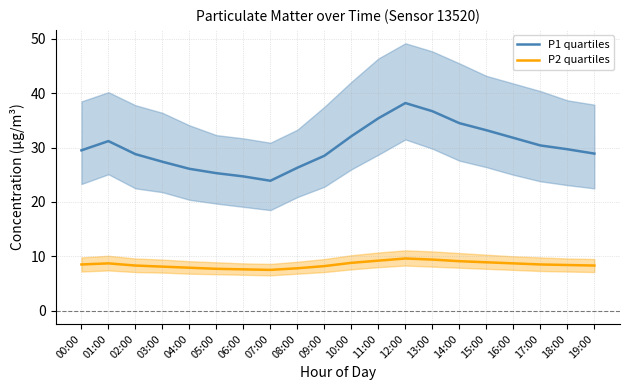

What is the sum of all P1 quartiles values?

602.6